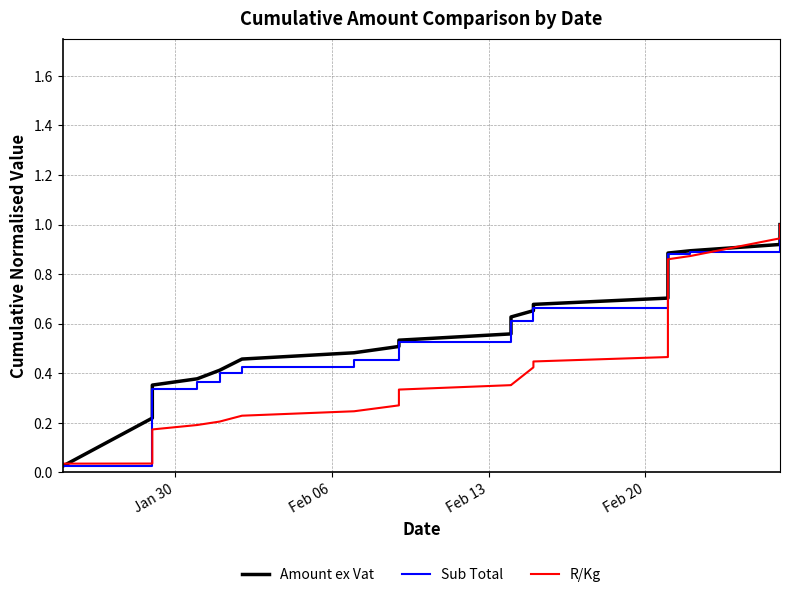

Reading left to right, what are all the values shown in this chart?

Amount ex Vat: 0.0	0.2	0.2	0.3	0.3	0.3	0.4	0.4	0.4	0.5	0.5	0.5	0.5	0.6	0.6	0.7	0.7	0.7	0.7	0.8	0.8	0.8	0.8	0.9	0.9	0.9	0.9	0.9	1.0	1.0
Sub Total: 0.0	0.2	0.2	0.3	0.3	0.3	0.3	0.4	0.4	0.4	0.5	0.5	0.5	0.6	0.6	0.6	0.7	0.7	0.7	0.7	0.8	0.8	0.8	0.8	0.9	0.9	0.9	0.9	1.0	1.0
R/Kg: 0.0	0.0	0.1	0.1	0.1	0.2	0.2	0.2	0.2	0.2	0.2	0.3	0.3	0.4	0.4	0.4	0.4	0.5	0.5	0.6	0.6	0.7	0.8	0.8	0.9	0.9	0.9	1.0	1.0	1.0